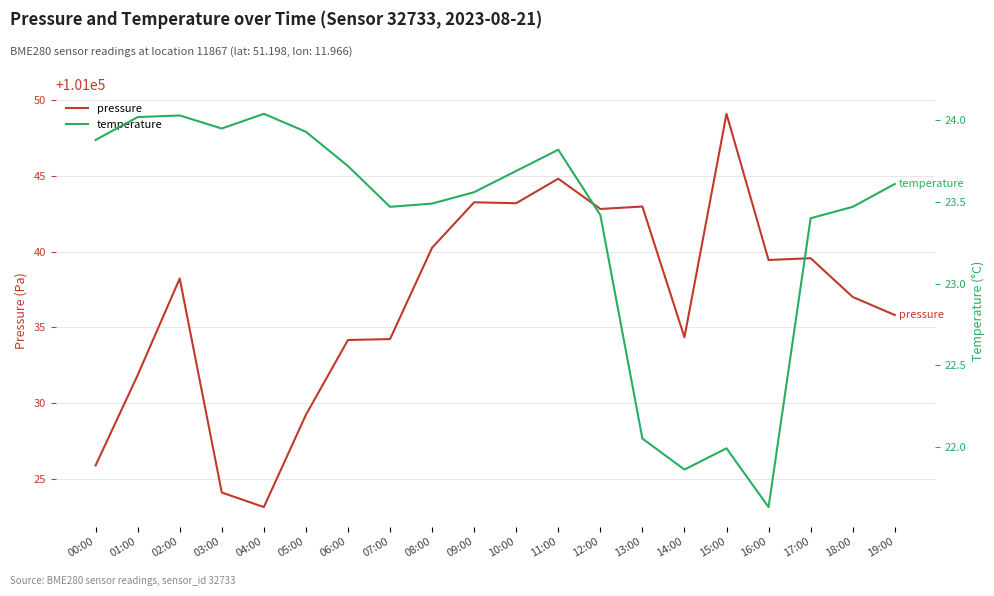

Between 13:00 and 19:00, which is larger?

13:00